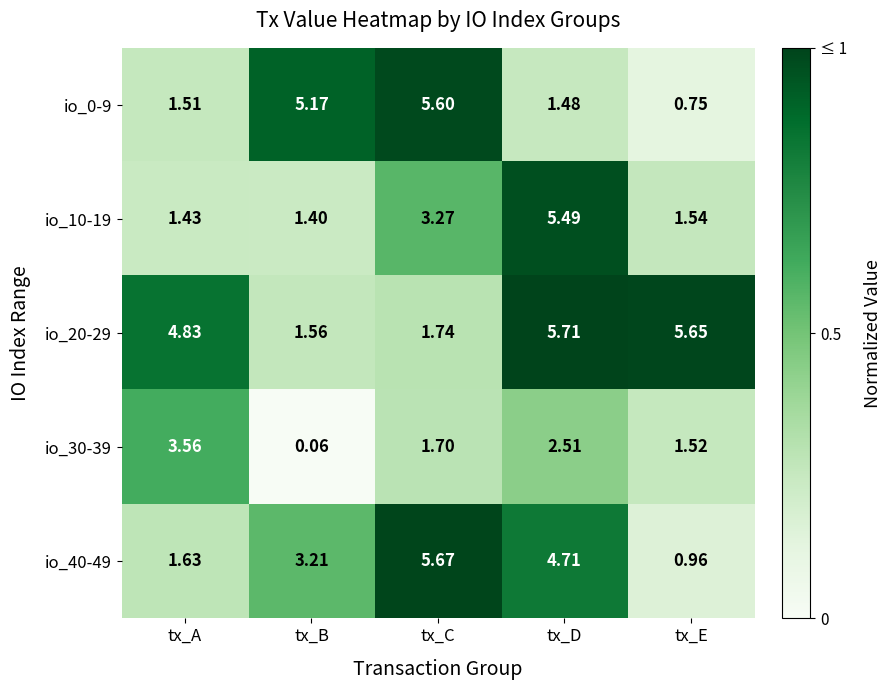

Which label corresponds to the largest value in the chart?

tx_D